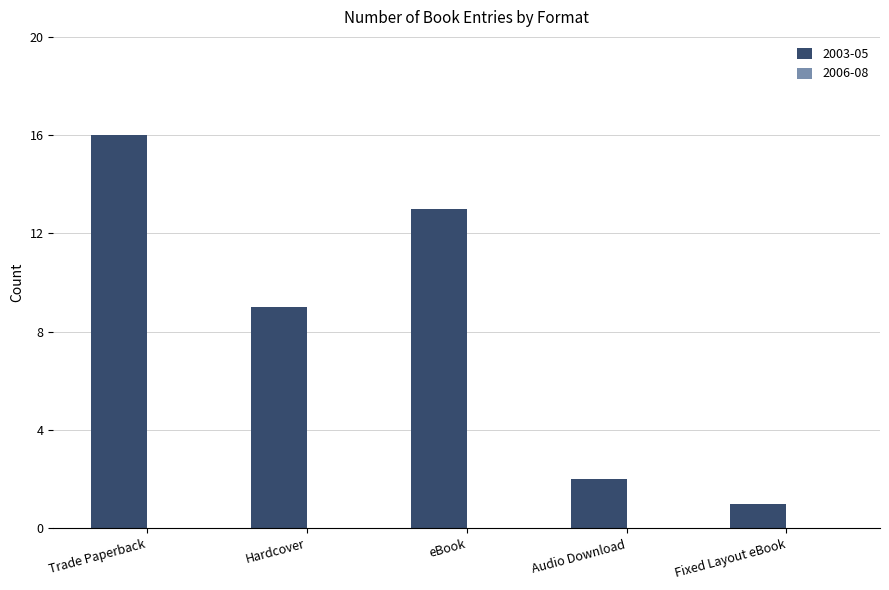

Rank the categories by value from highest to lowest.

Trade Paperback, eBook, Hardcover, Audio Download, Fixed Layout eBook